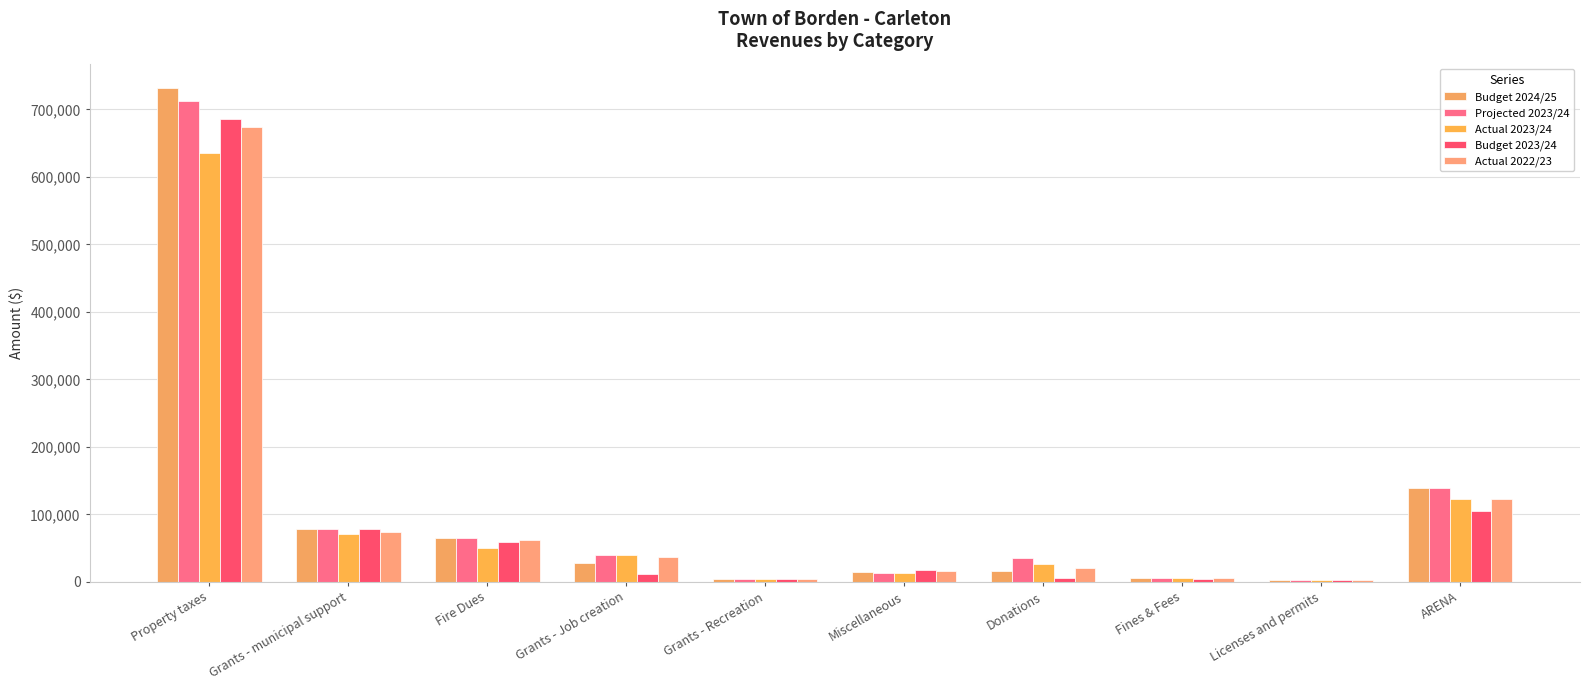

Which series has the largest range (max minus min)?

Budget 2024/25